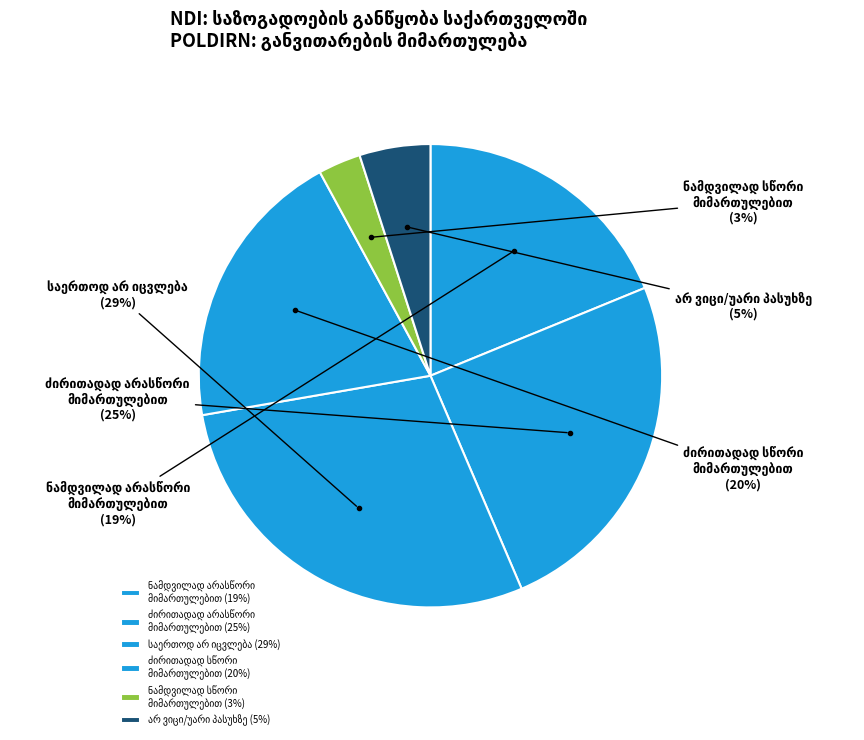

Which slice is the smallest?

საქართველო ნამდვილად
სწორი მიმართულებით